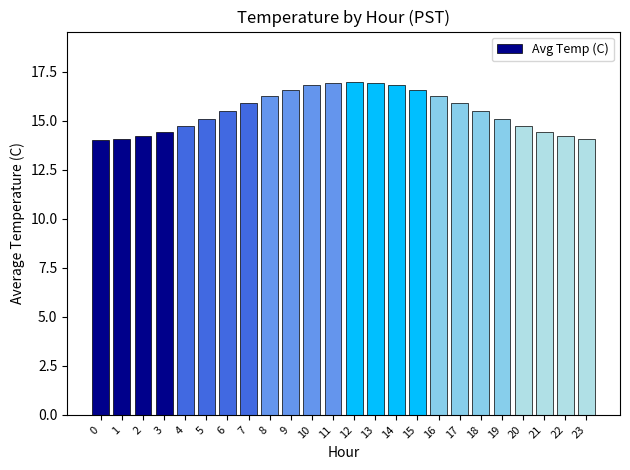

Are the bars horizontal?

No